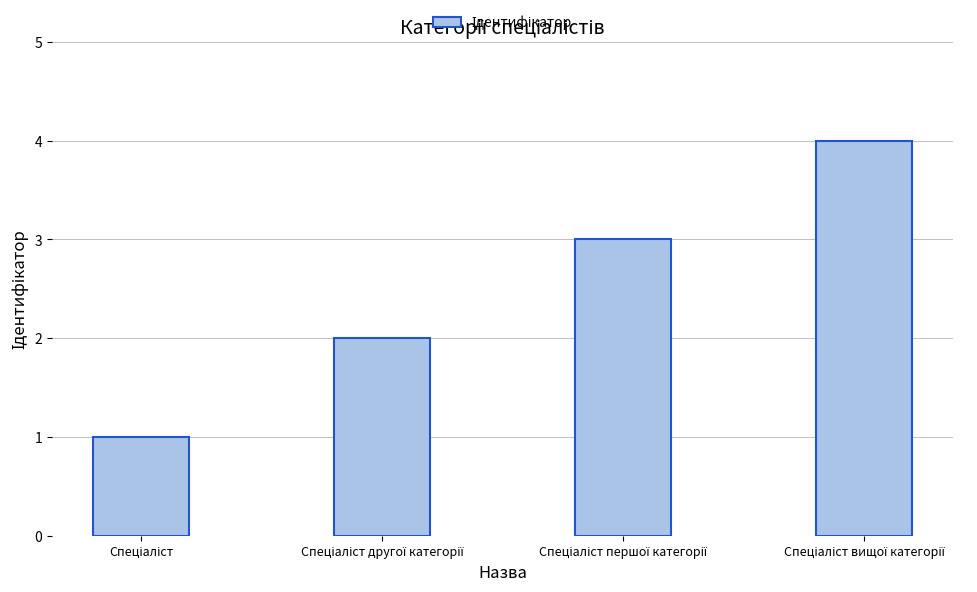

What is the difference between the maximum and minimum values?

3